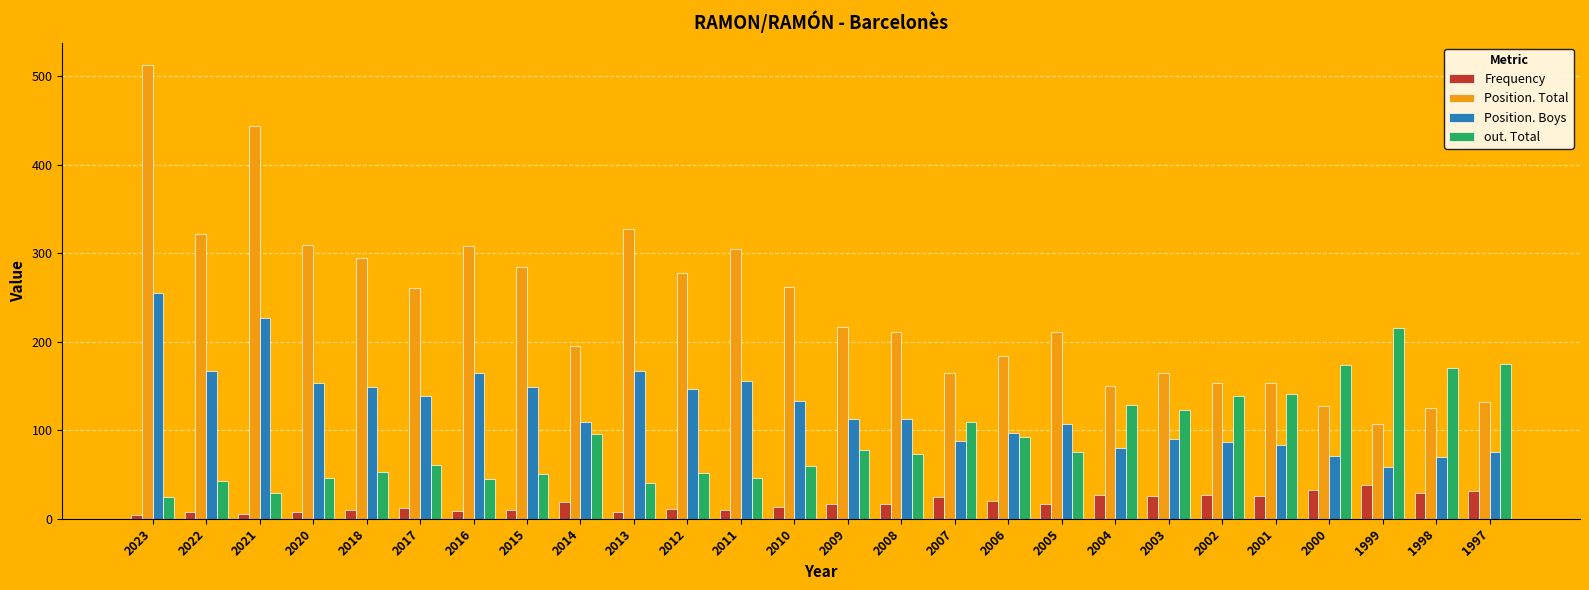

At how many categories does at least one series exceed 502?

1